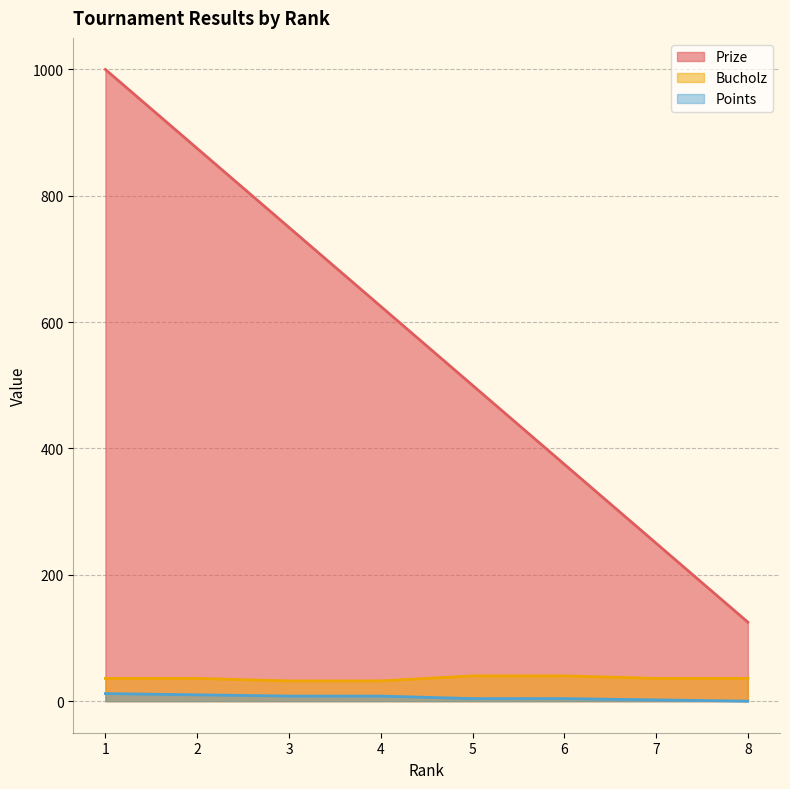

What is the sum of all Prize values?

4500